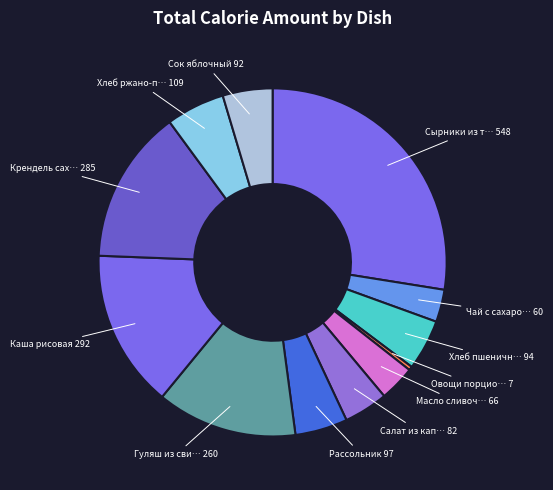

To the nearest percent, what is the average slice percentage?

8%